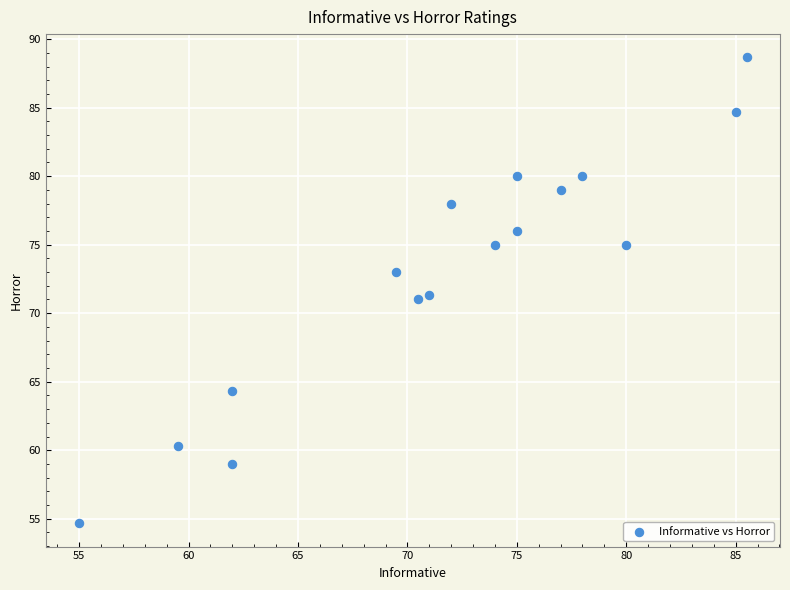

What is the range of X values (max minus min)?

30.5